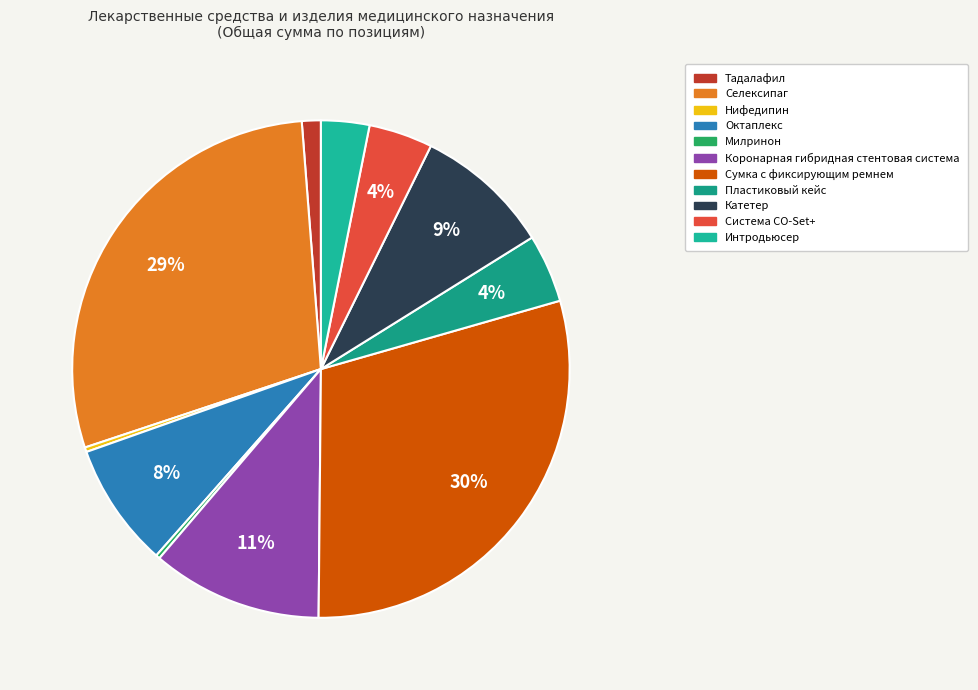

Is it true that Октаплекс is 8% of the pie?

True